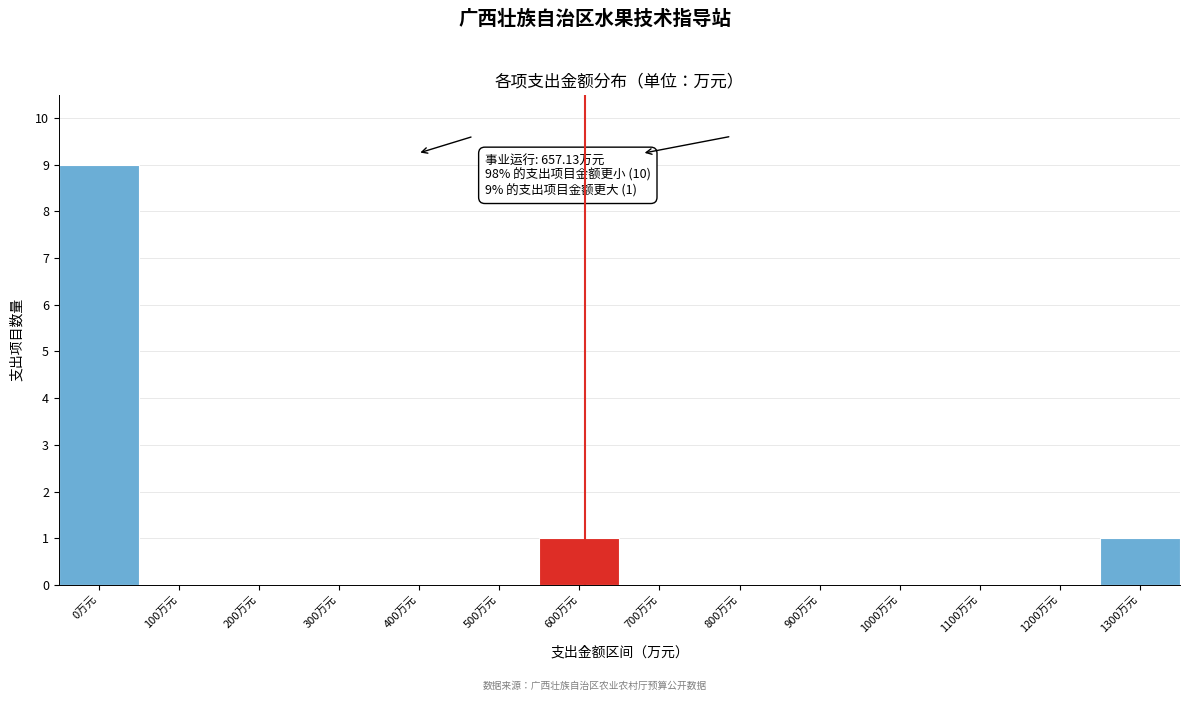

Reading left to right, extract all data points from this chart.

0万元=9	100万元=0	200万元=0	300万元=0	400万元=0	500万元=0	600万元=1	700万元=0	800万元=0	900万元=0	1000万元=0	1100万元=0	1200万元=0	1300万元=1